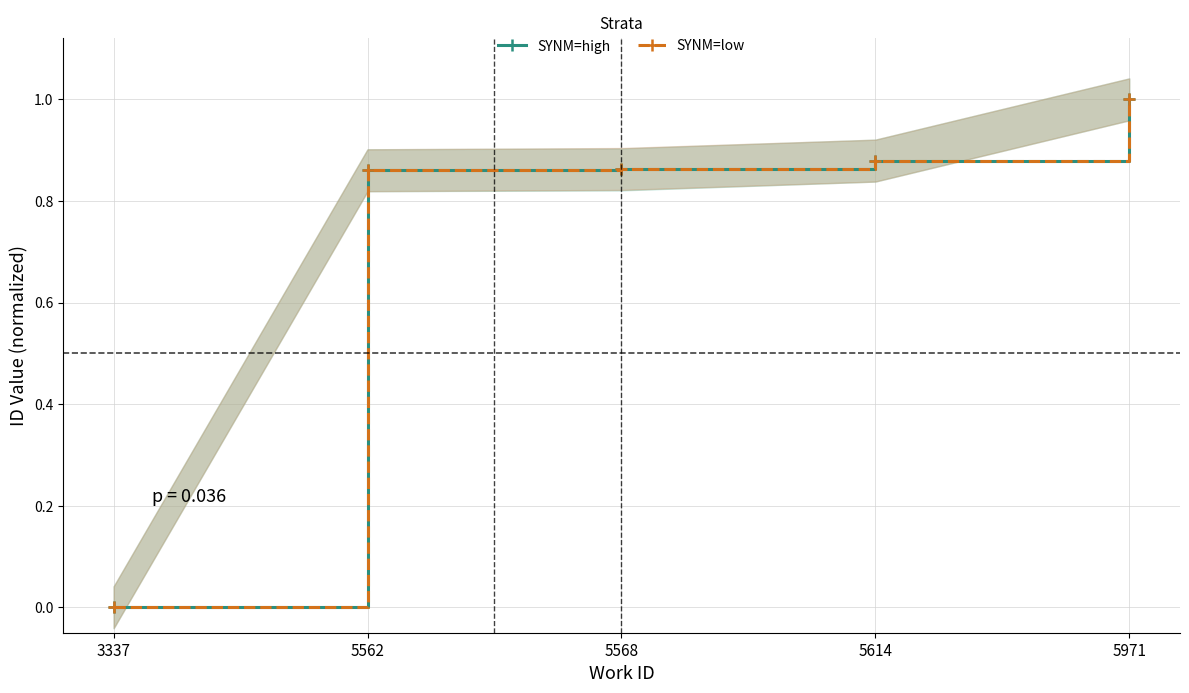

Where is SYNM=high nearest to the value 0?

3337